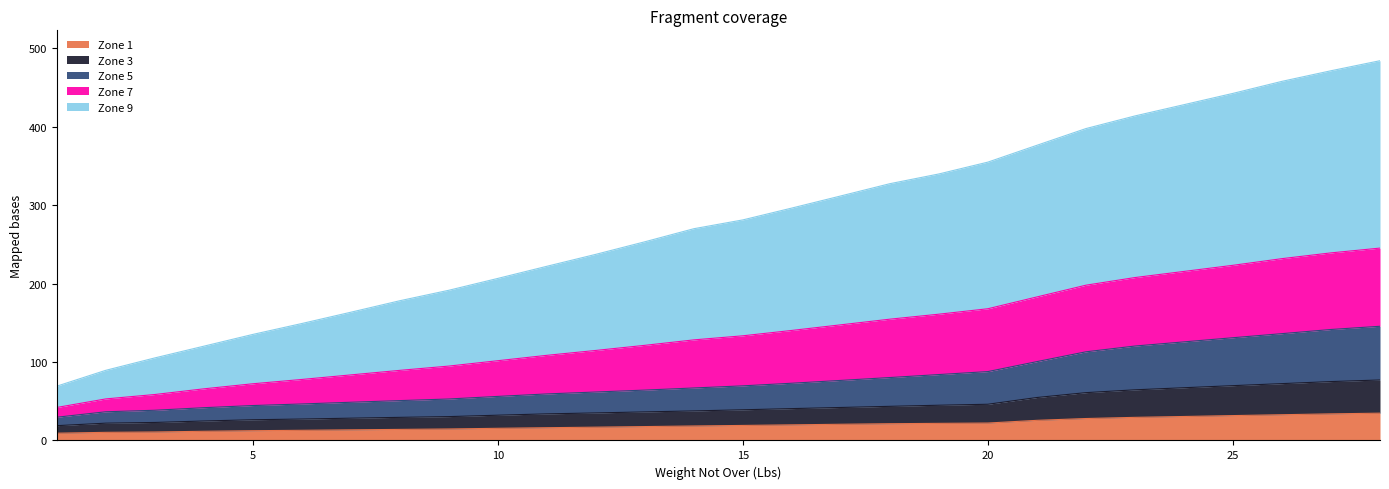

How many lines are shown in the chart?

5